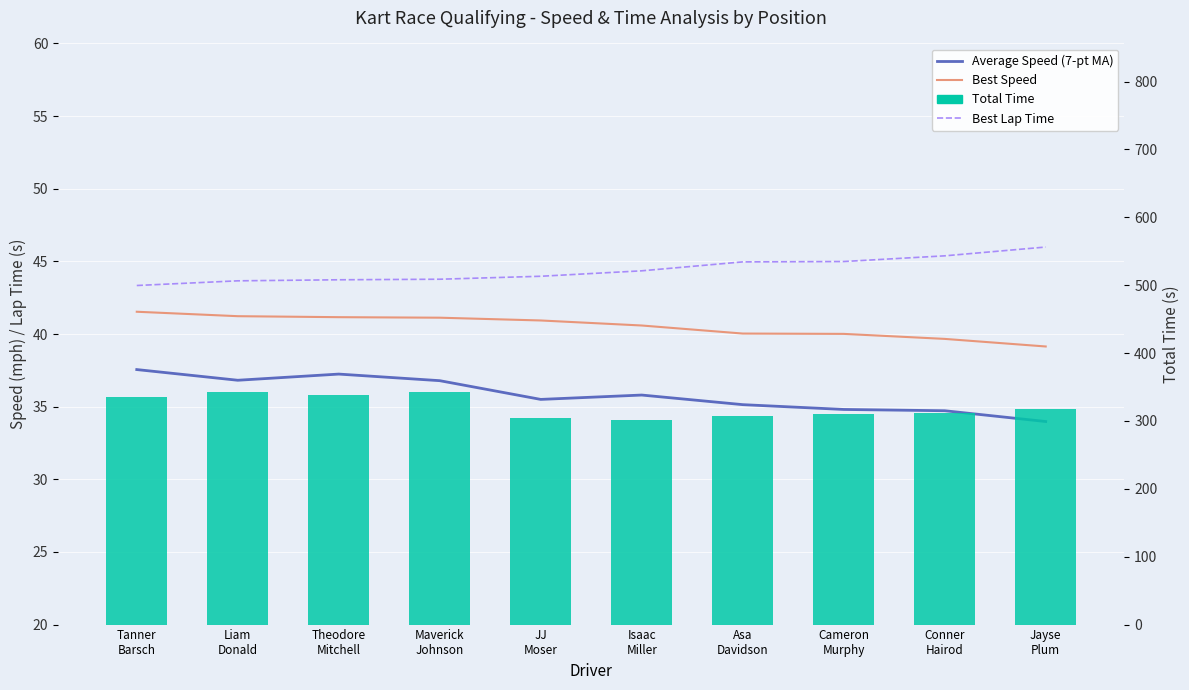

Which label corresponds to the largest value in the chart?

Maverick
Johnson